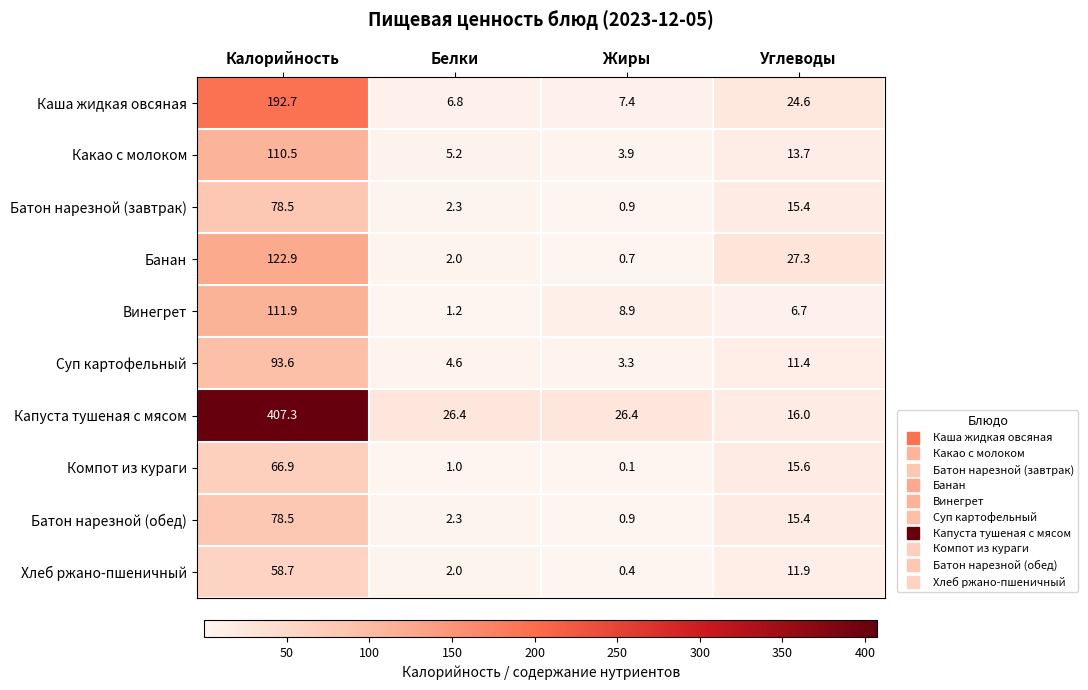

Which label corresponds to the smallest value in the chart?

Жиры